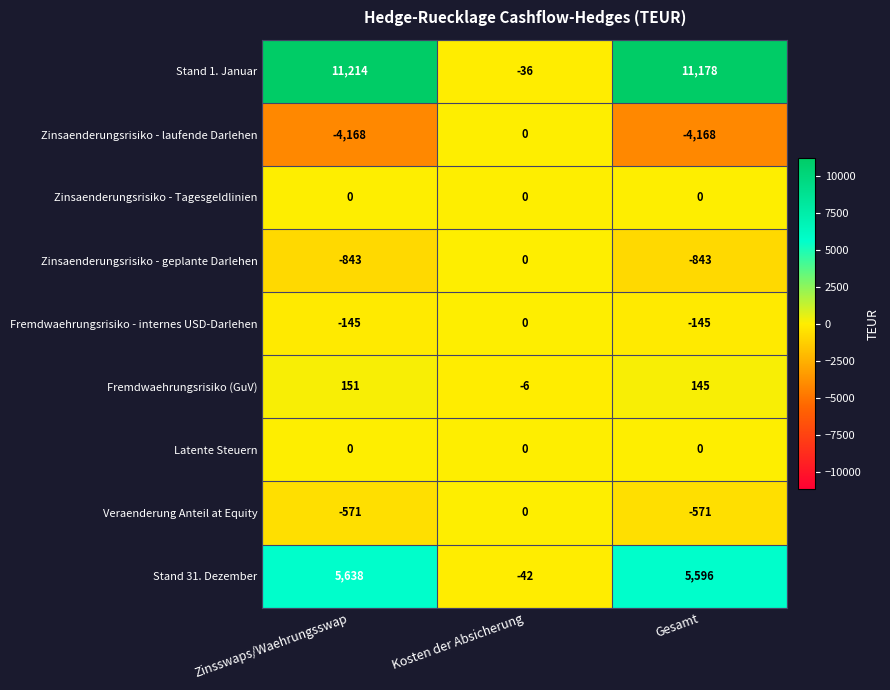

What is the total value across all series at Zinsswaps/Waehrungsswap?

11276